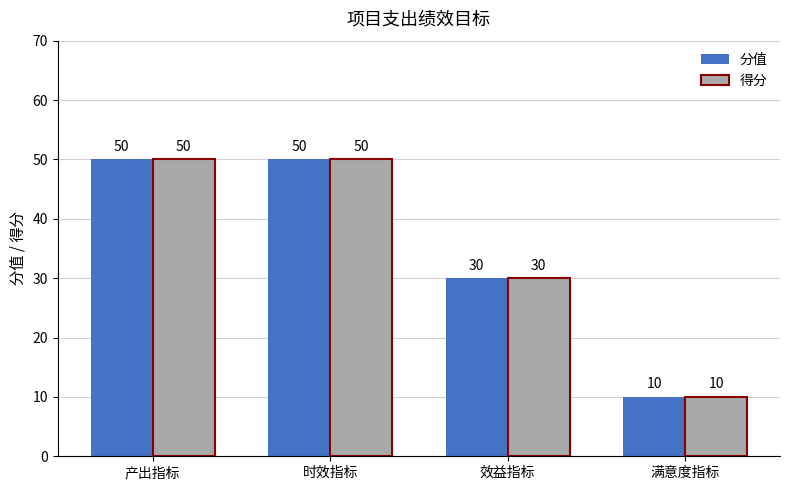

What are all the series names shown in the legend?

分值, 得分